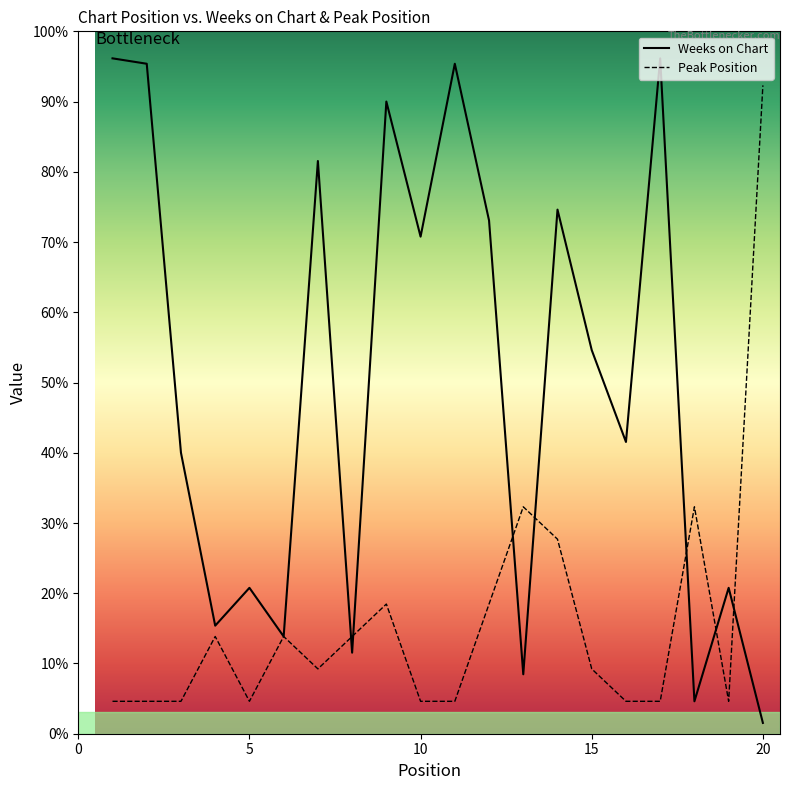

What is the sum of the Weeks on Chart values at 11 and 12?

219